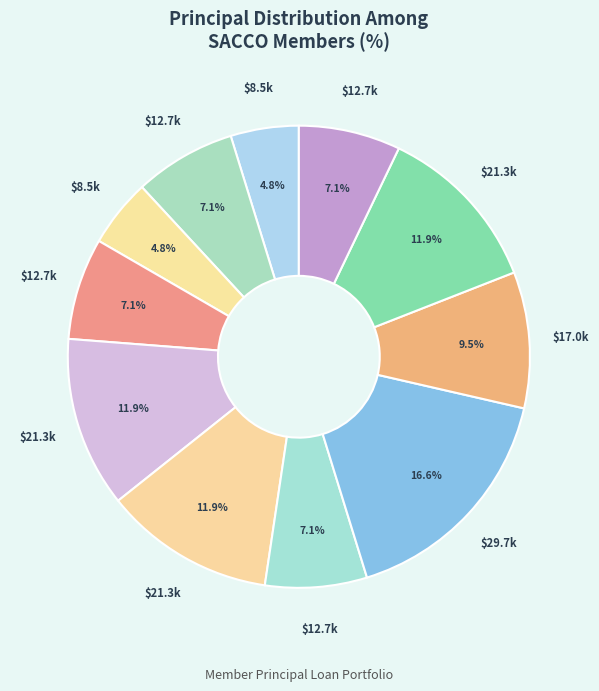

How many segments does this pie chart have?

11